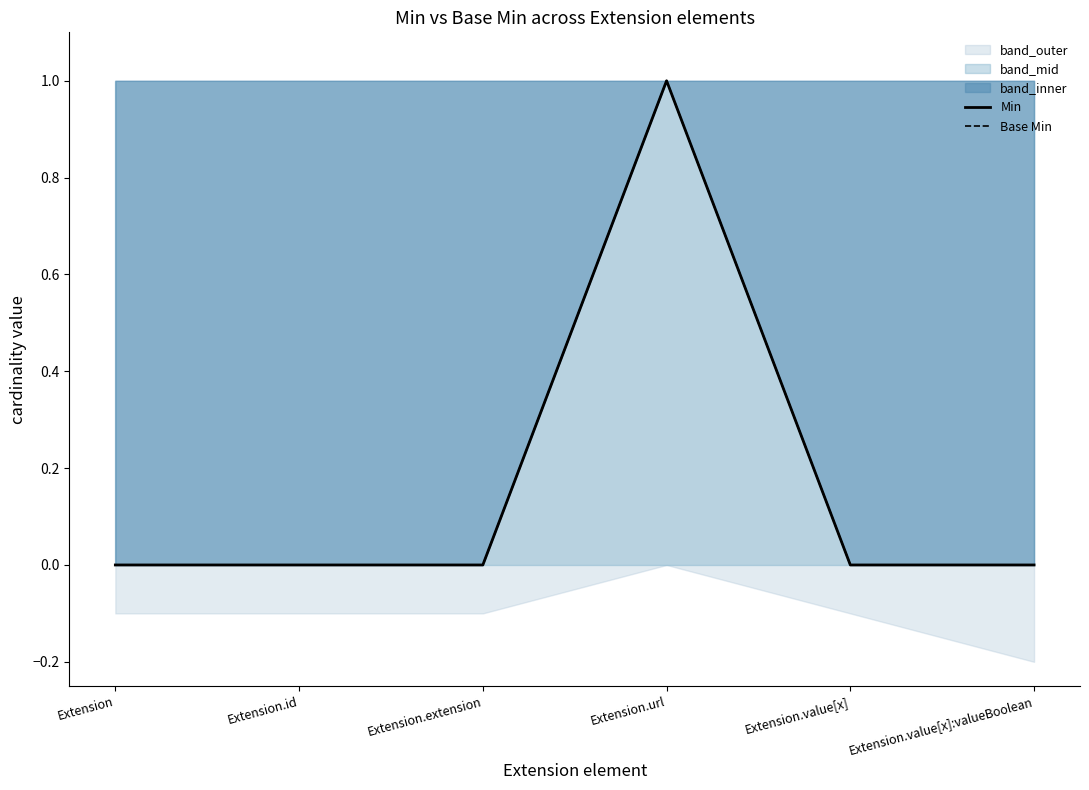

What is the maximum value for Base Min?

1